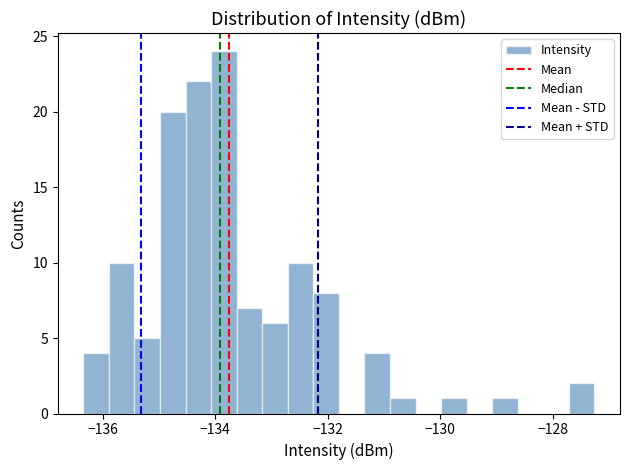

Around what value on the x-axis is the tallest bar? Give the approximate position of its centre, as read against the axis.

-133.8